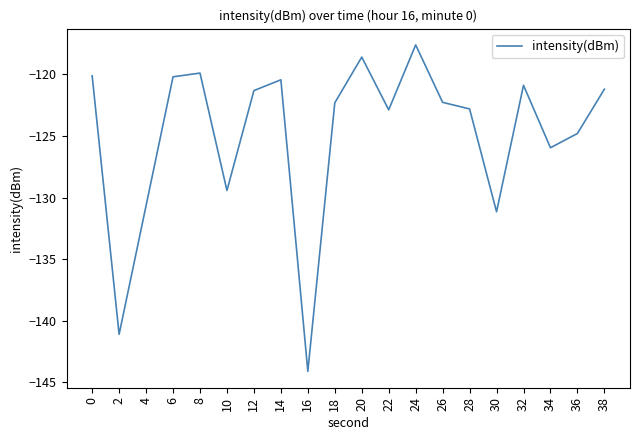

How many lines are shown in the chart?

1